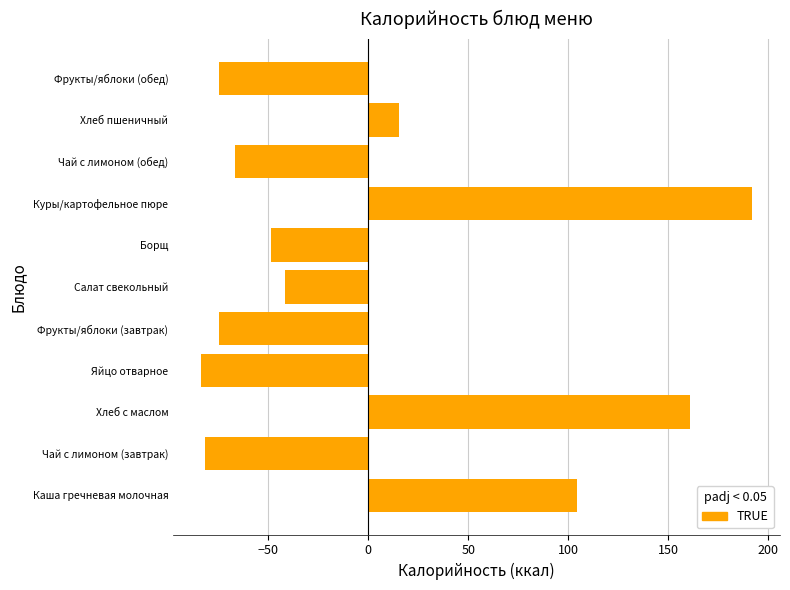

What is the approximate value at Фрукты/яблоки (обед)?

-74.8